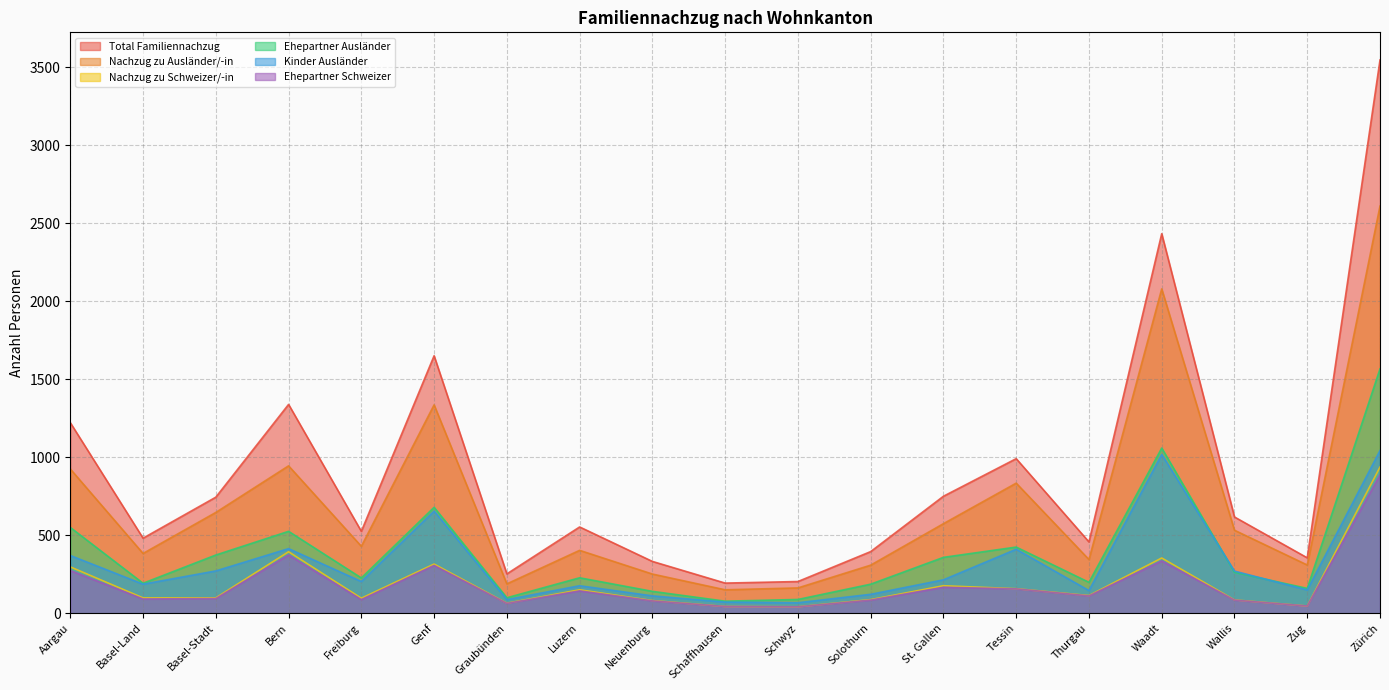

What is the total value across all series at Waadt?

7280